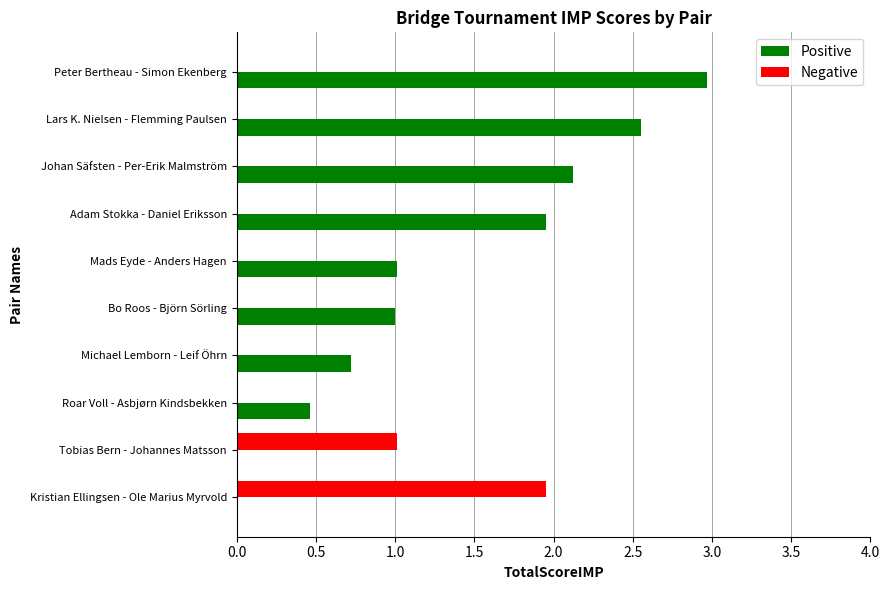

The Positive series shows 3.5 at Johan Säfsten - Per-Erik Malmström. True or false?

False